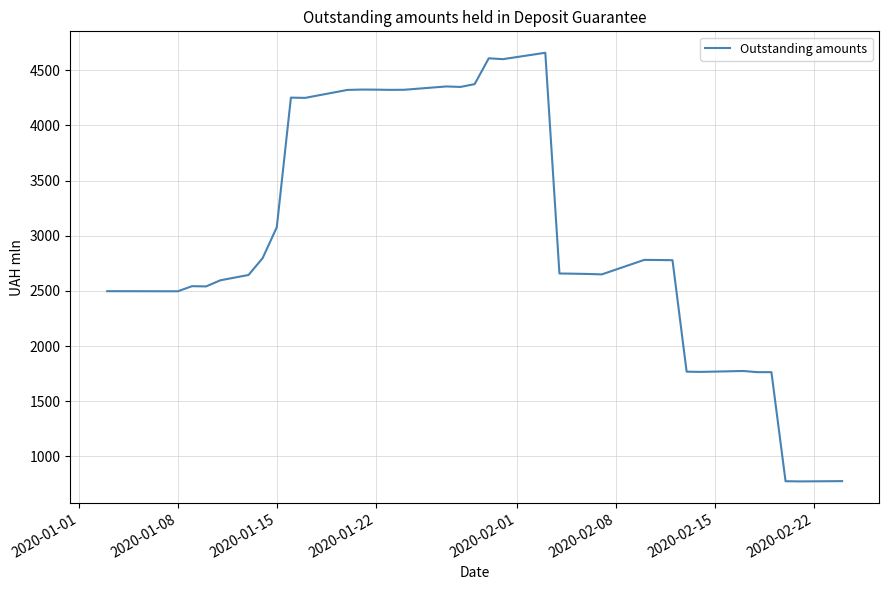

What is the smallest value displayed?

772.7